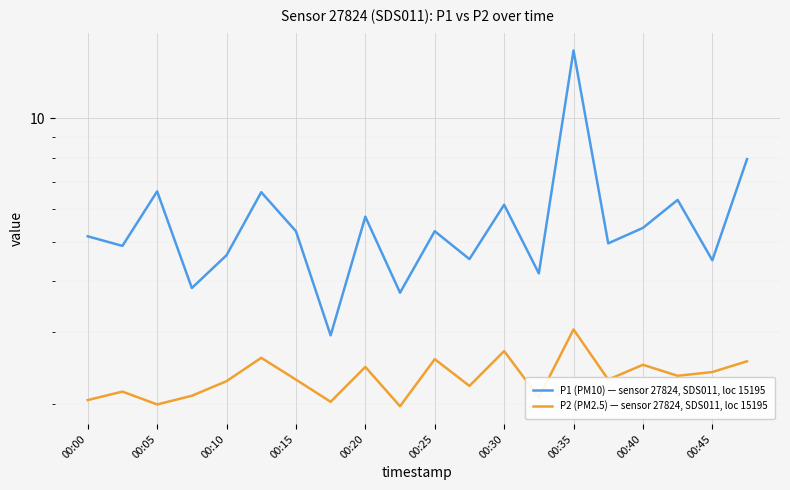

At which label does P1 (PM10) — sensor 27824, SDS011, loc 15195 first exceed 5?

00:00